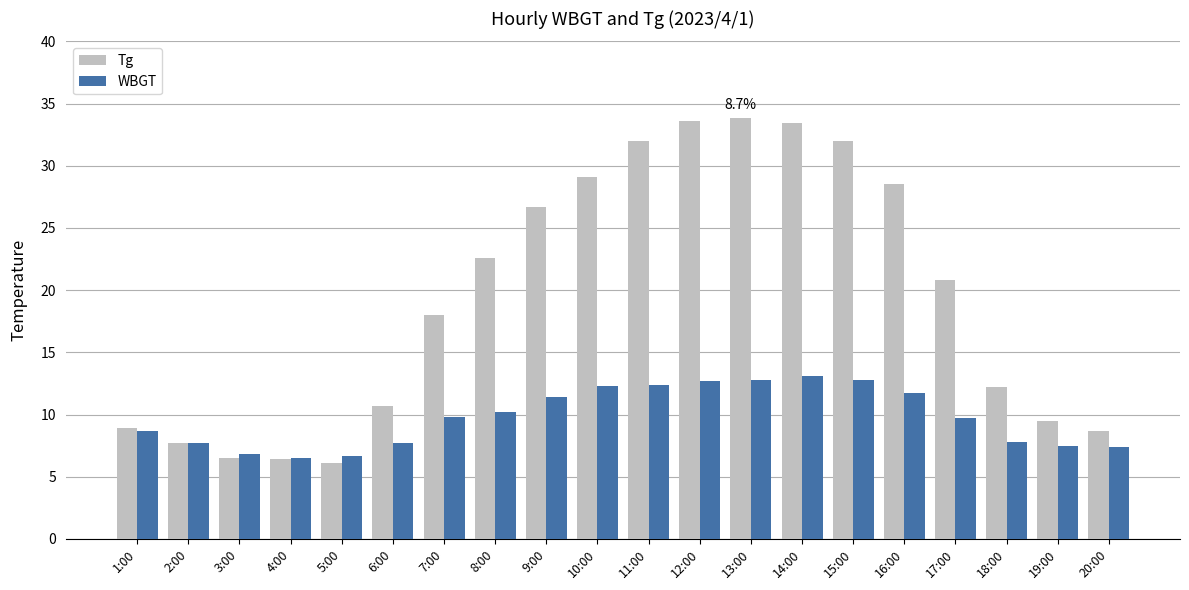

At which label does WBGT first exceed 9?

7:00